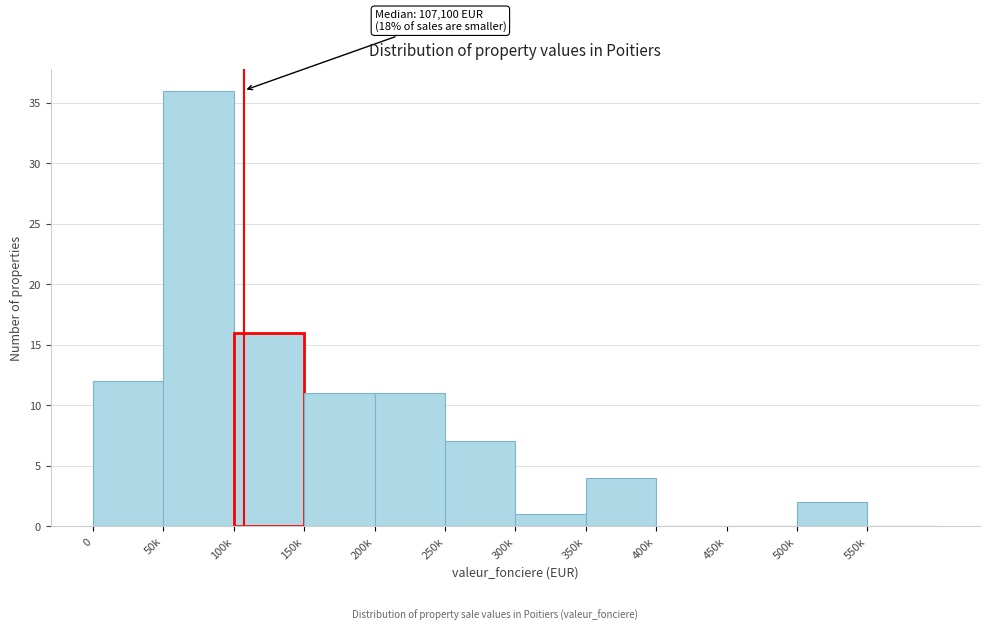

Reading left to right, what are all the values shown in this chart?

0=12	50k=36	100k=16	150k=11	200k=11	250k=7	300k=1	350k=4	400k=0	450k=0	500k=2	550k=0